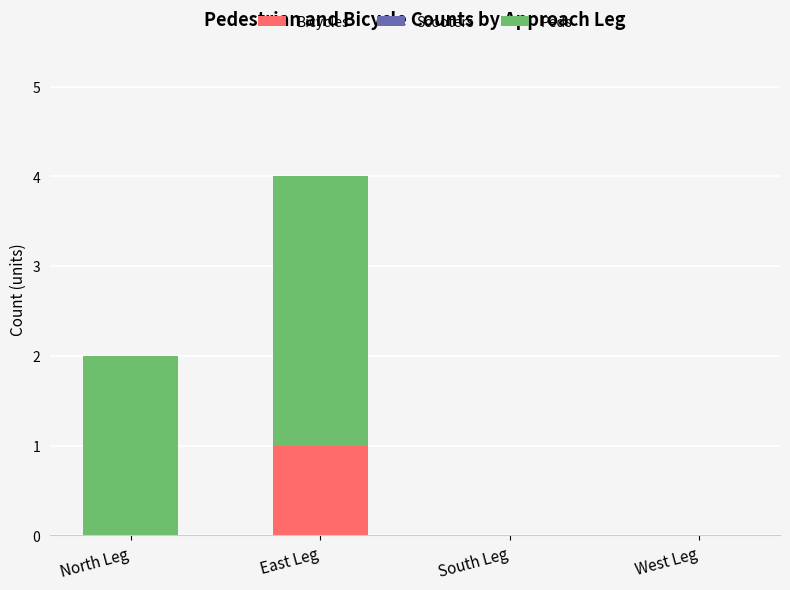

Reading left to right, transcribe the values for Bicycles.

North Leg=0	East Leg=1	South Leg=0	West Leg=0